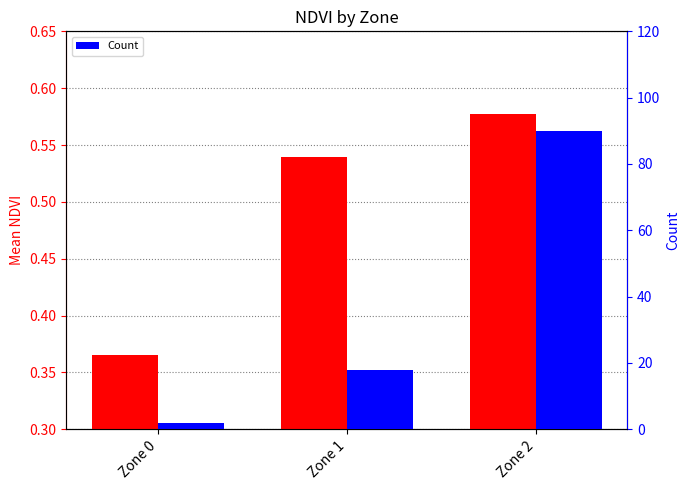

Reading right to left, what are all the values shown in this chart?

Mean NDVI: Zone 2=0.6	Zone 1=0.5	Zone 0=0.4
Count: Zone 2=90.0	Zone 1=18.0	Zone 0=2.0